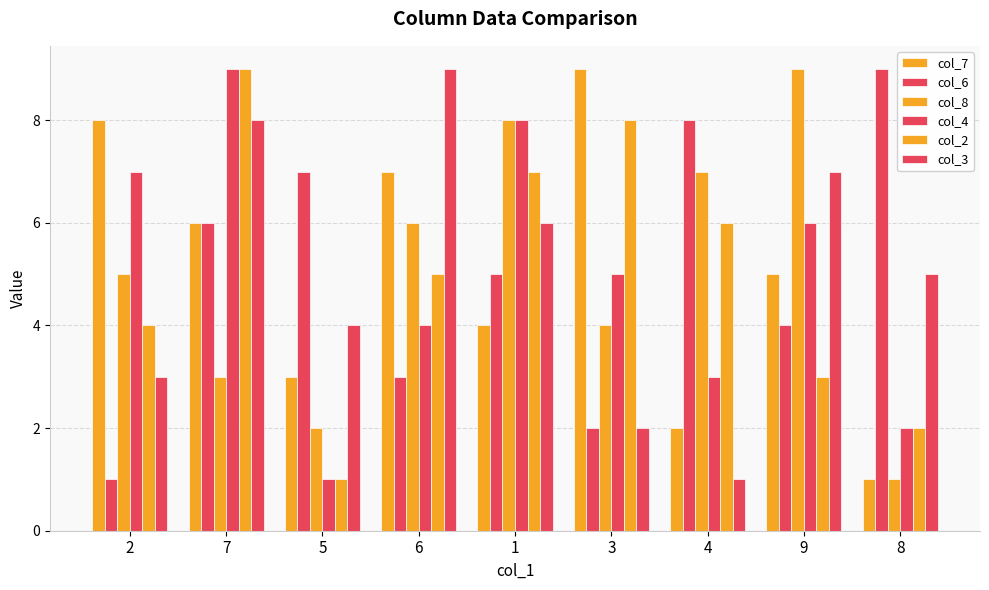

What is the label of the 1st bar from the left?

2